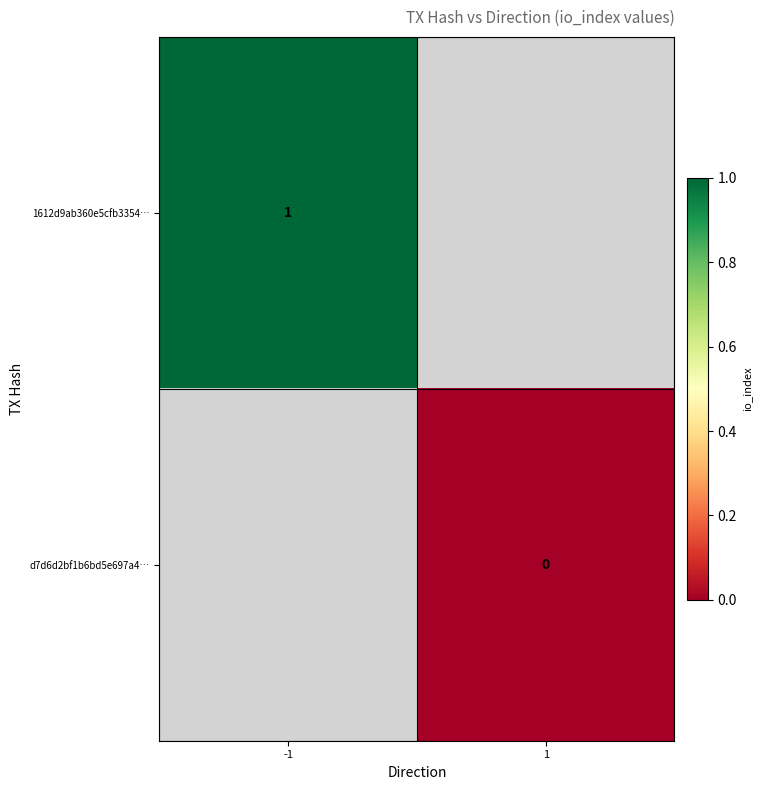

What is the minimum value for 1612d9ab360e5cfb3354…?

1.0